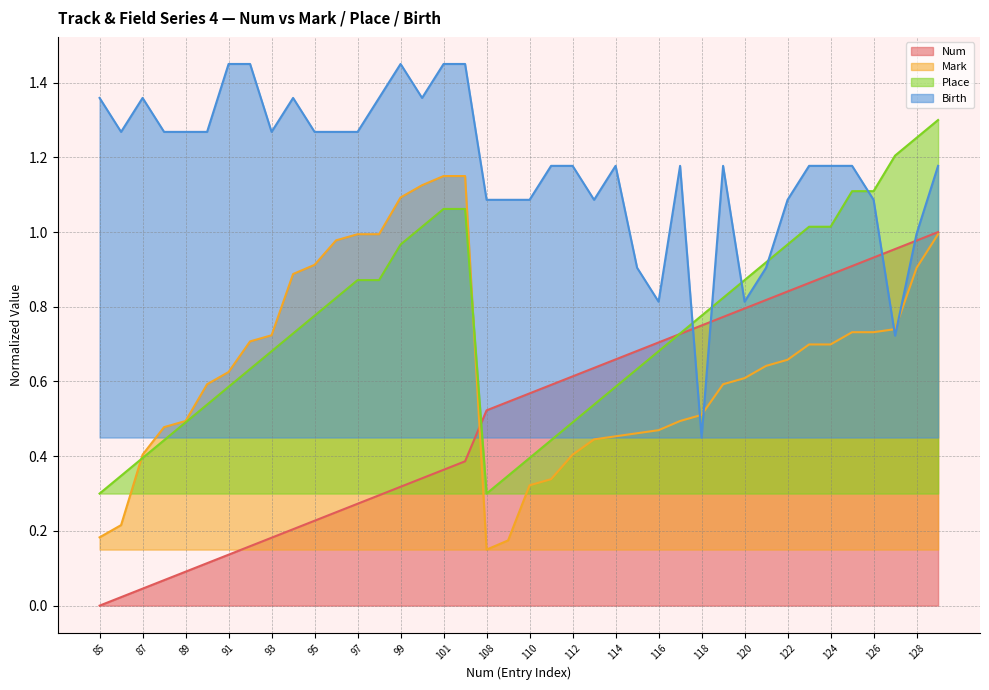

Does the chart display data point markers on the line(s)?

No